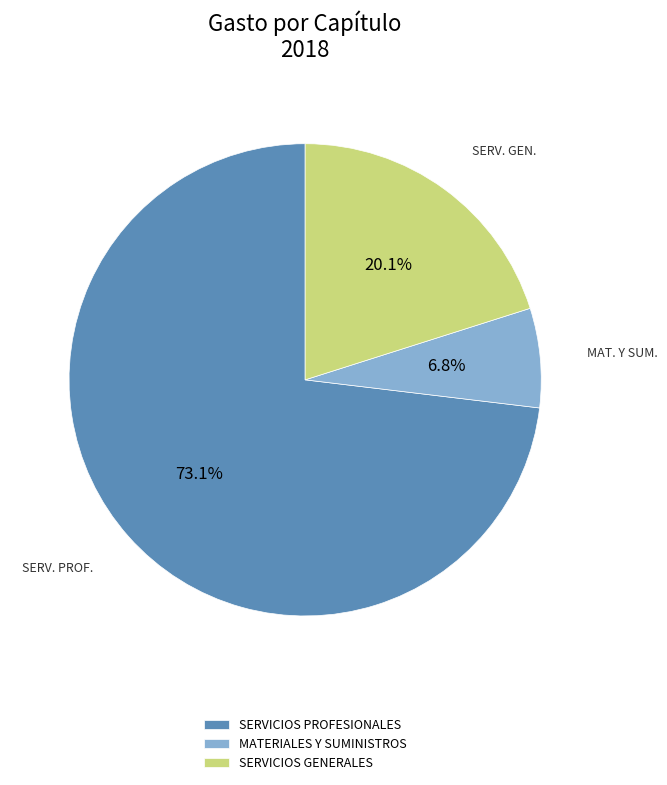

What is the largest slice in the pie chart?

SERVICIOS PROFESIONALES